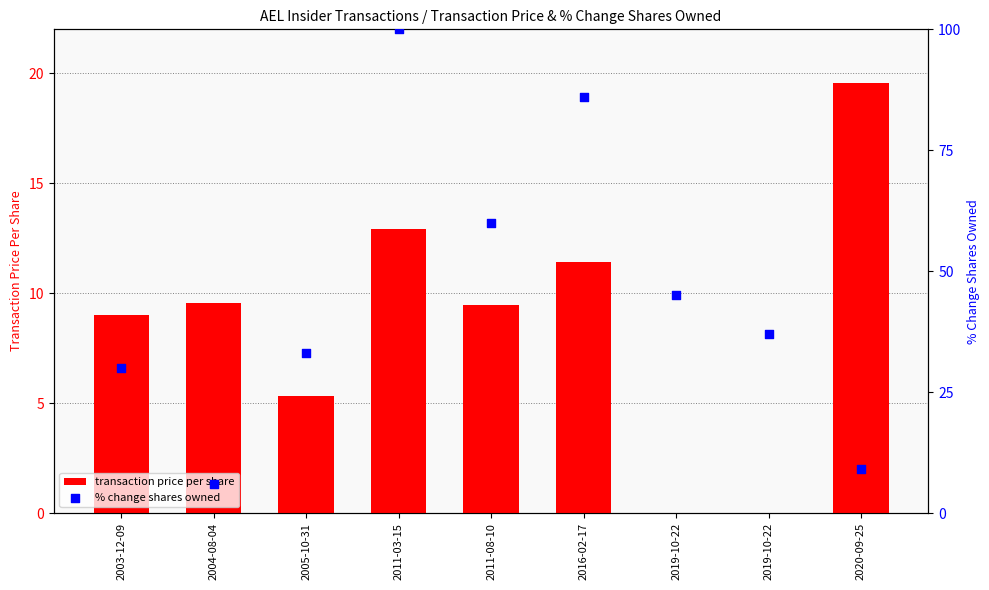

Which series contains the lowest Y value?

transactionPricePerShare